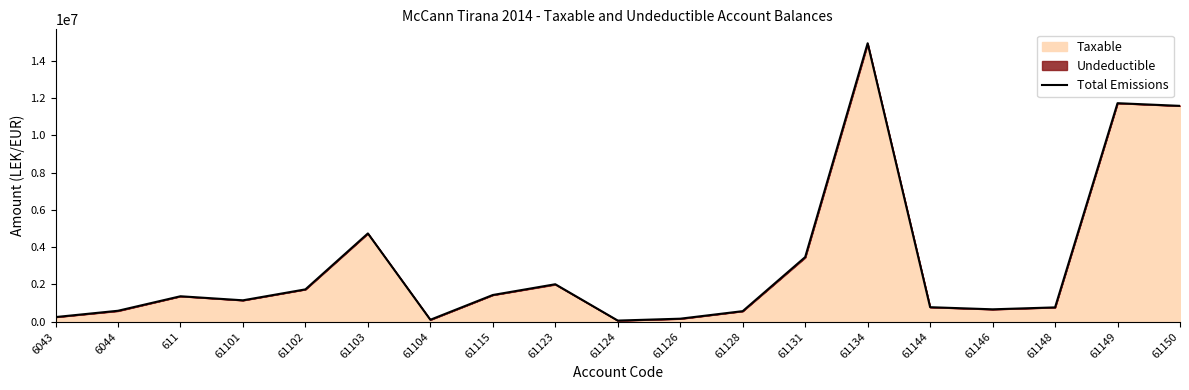

What is the label of the 2nd point from the right?

61149